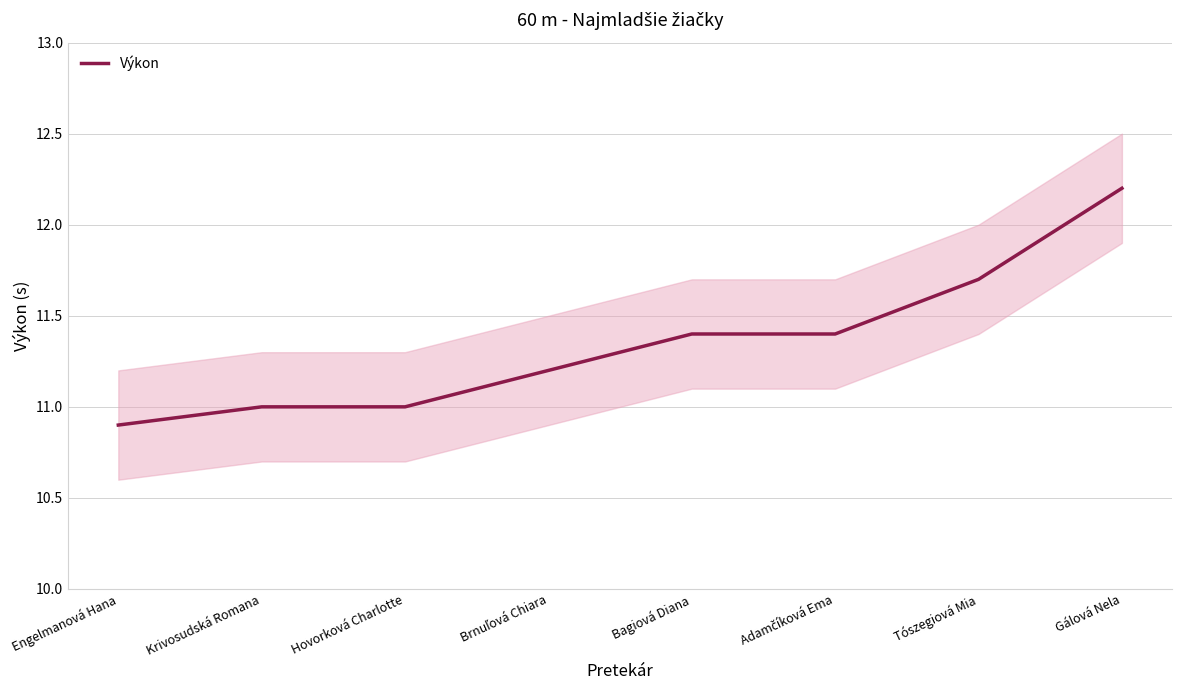

Which category has the lowest value across all series?

Engelmanová Hana